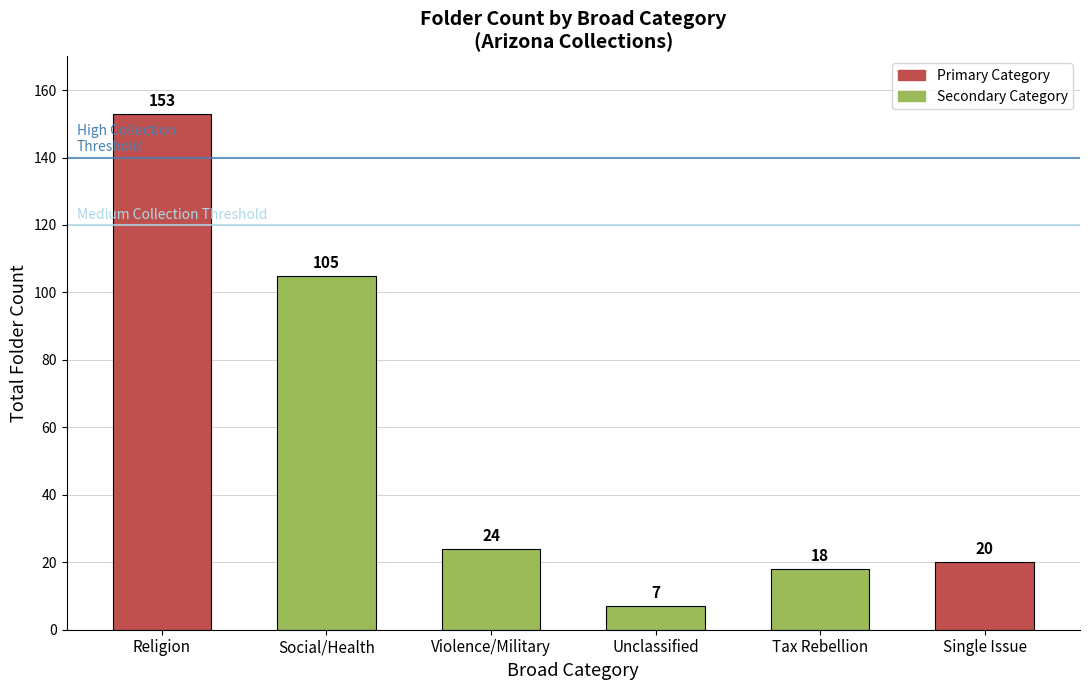

What position from the right is Unclassified?

3